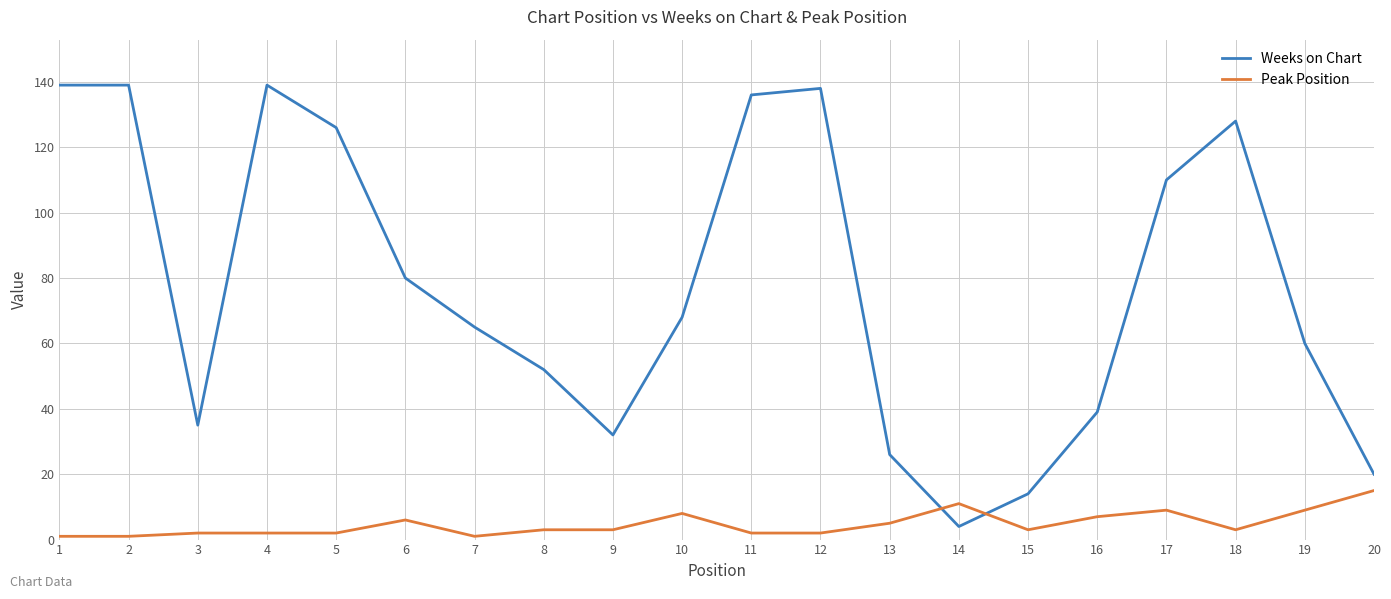

The value of Peak Position at 13 is 5. True or false?

True